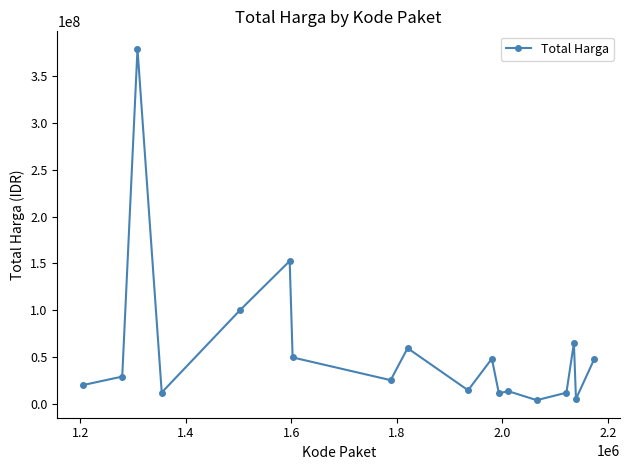

Is this an area chart (filled region under the line)?

No